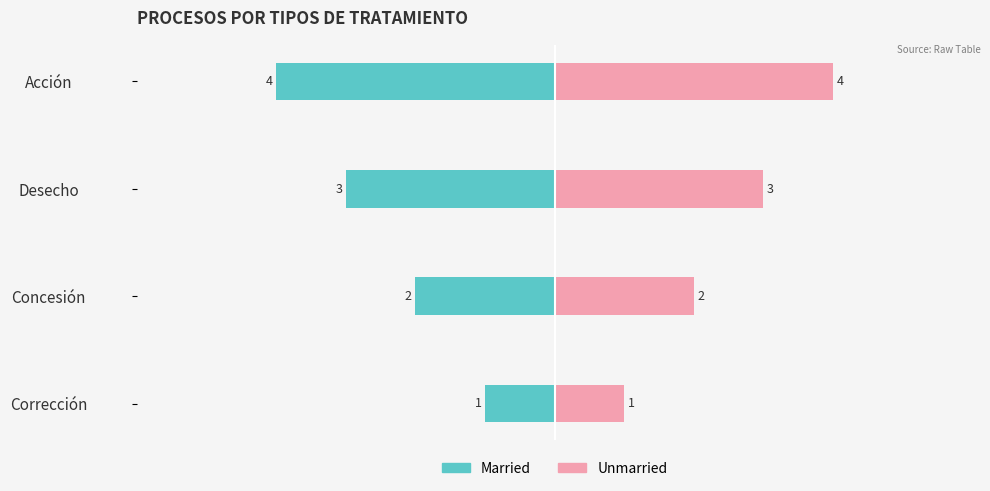

Rank the series at Corrección from lowest to highest value.

Married, Unmarried